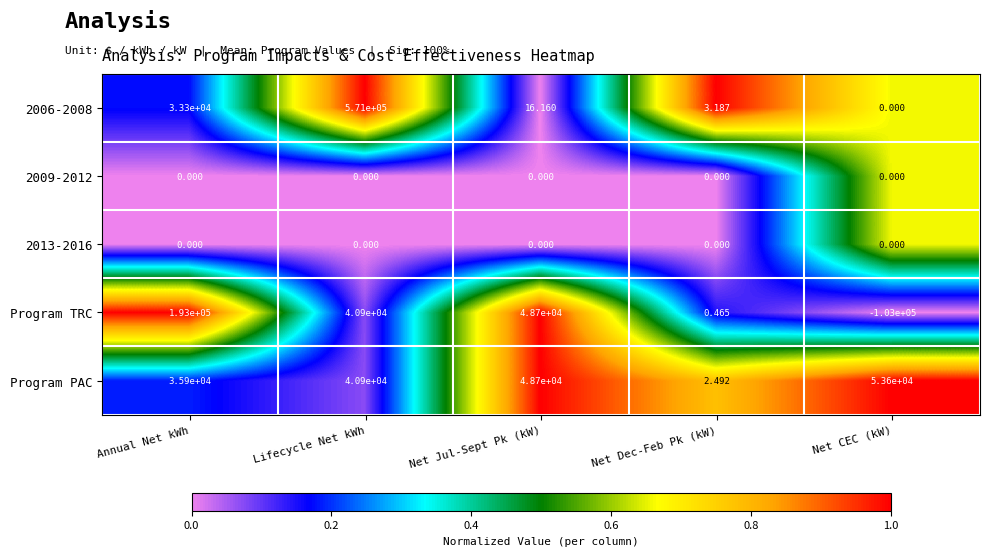

Which label corresponds to the smallest value in the chart?

Net CEC (kW)